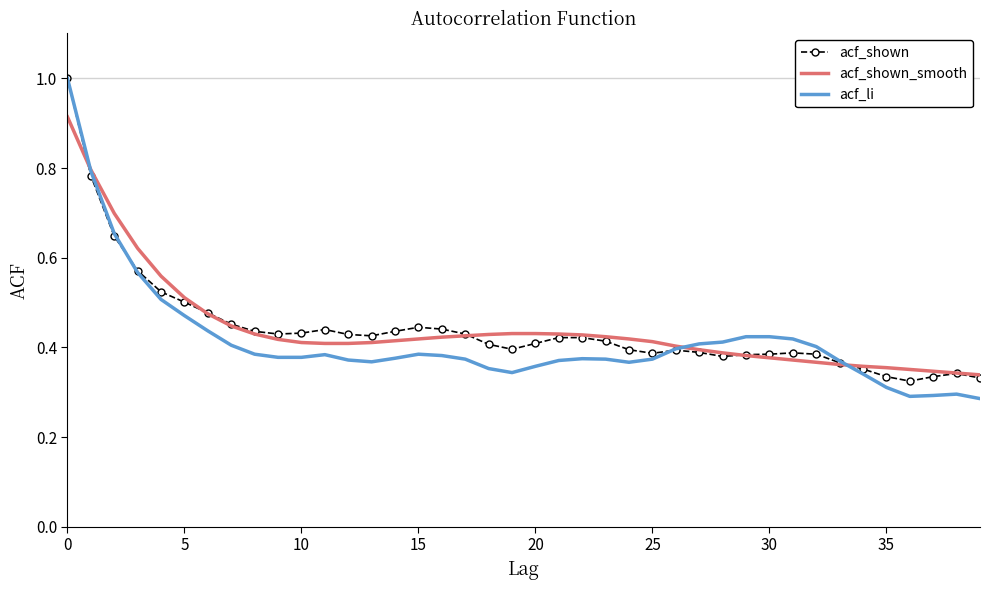

Which series has the largest range (max minus min)?

acf_li